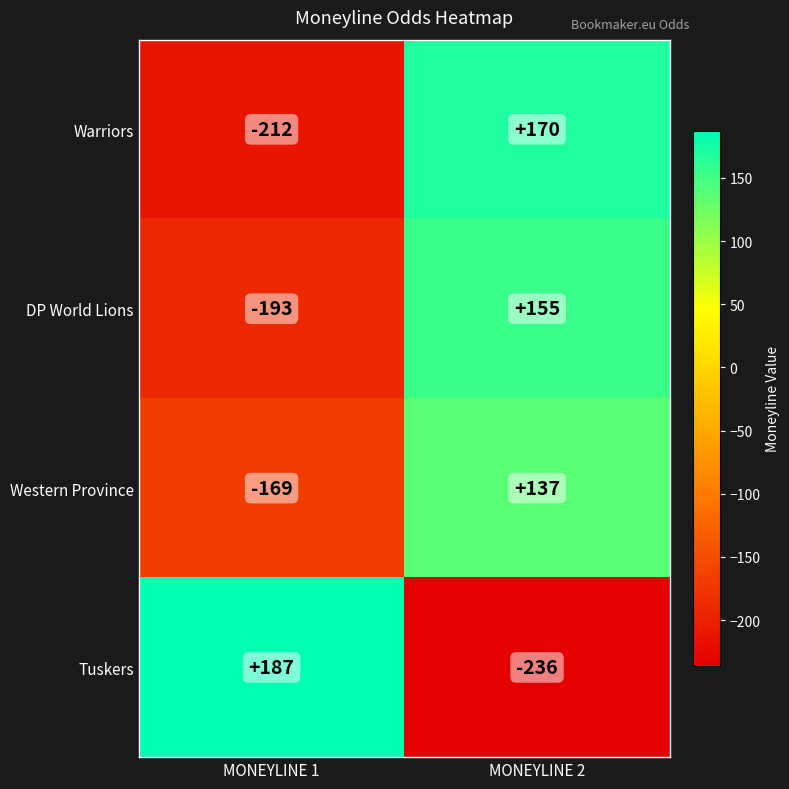

What is the sum of all Warriors values?

-42